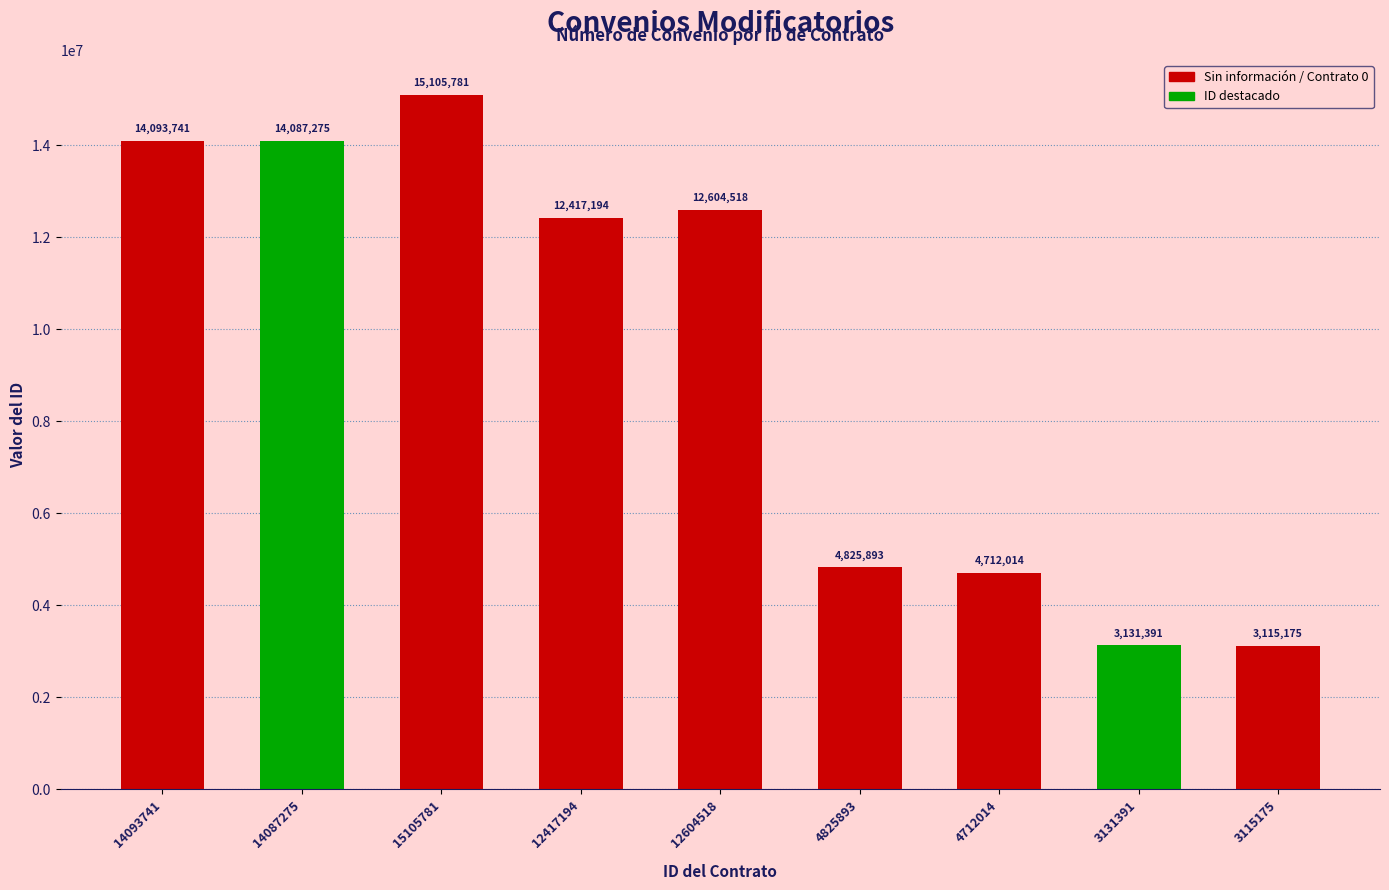

What is the difference between the values at 14093741 and 4712014?

9381727